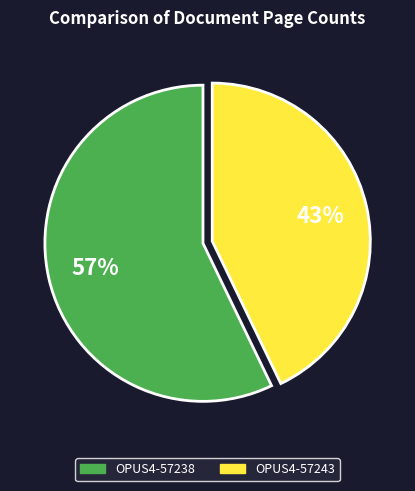

To the nearest percent, what is the combined percentage of OPUS4-57243 and OPUS4-57238?

100%